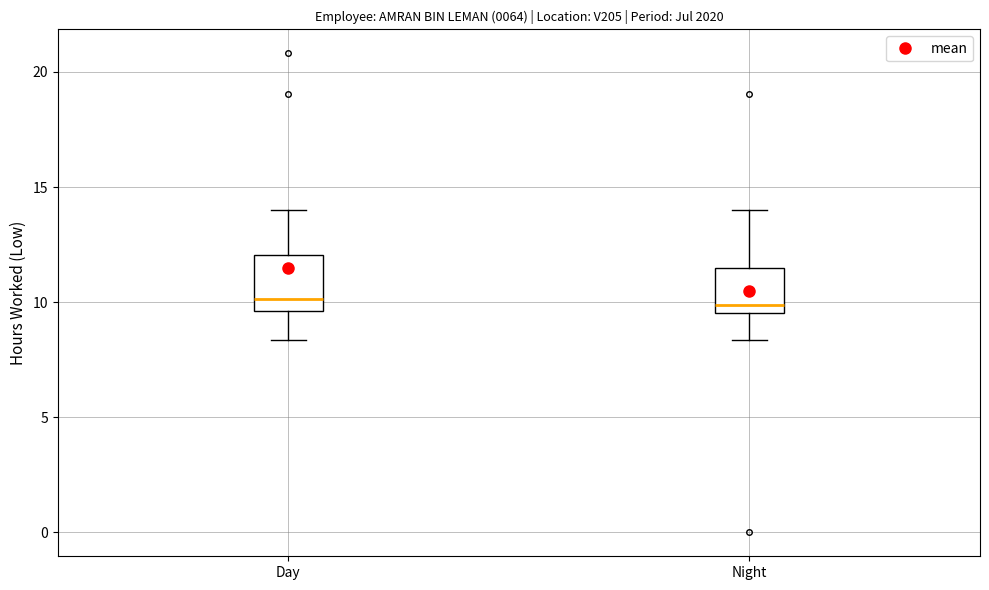

Where is the lower edge of the box for Night on the y-axis? The values are not printed on the chart, so give them approximately, as read against the axis.

9.5